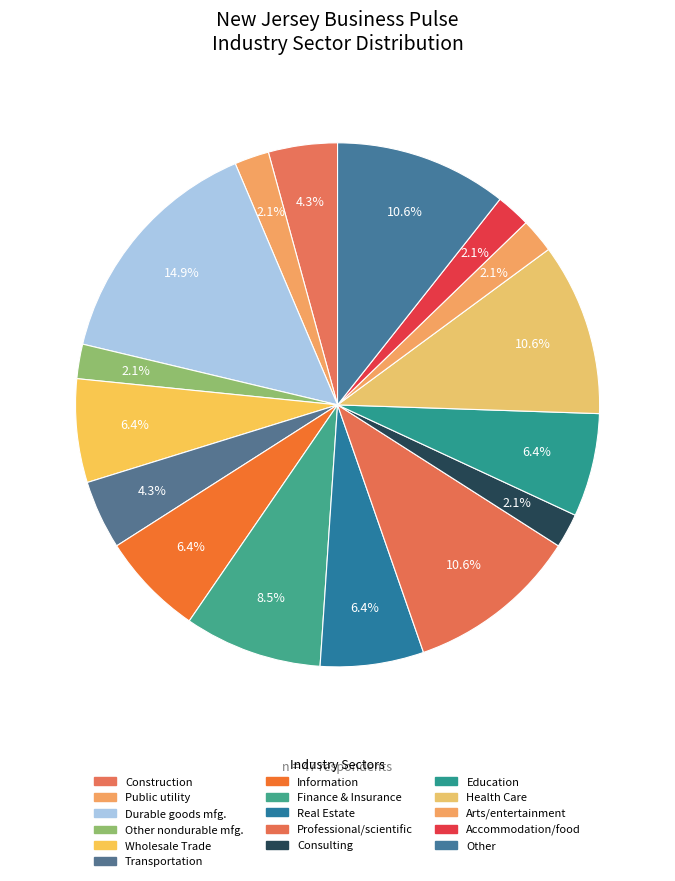

How many segments does this pie chart have?

16